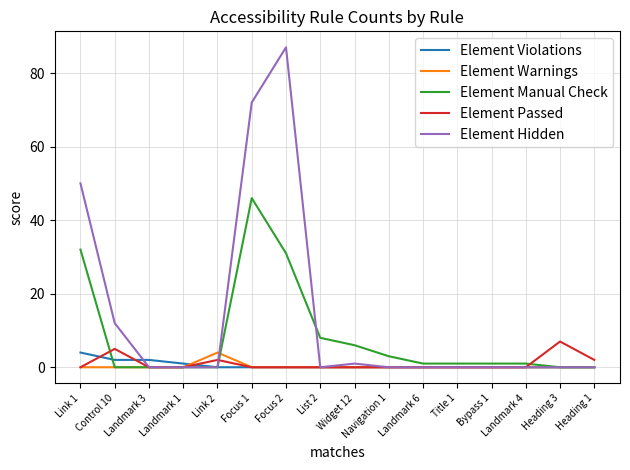

Count the number of categories in the chart.

16